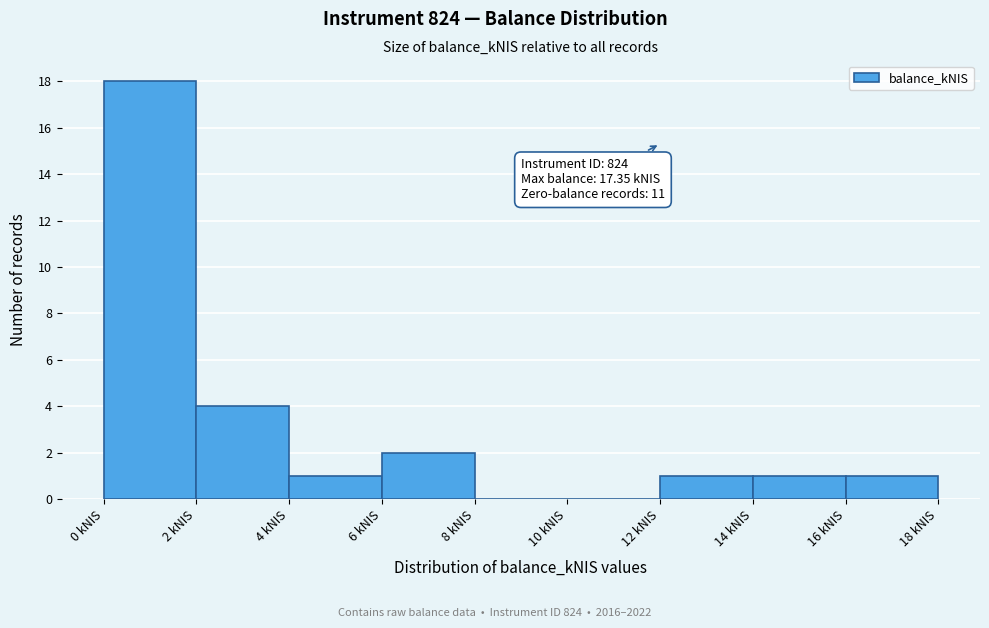

Over which range of the x-axis is the bar tallest?

0 to 2